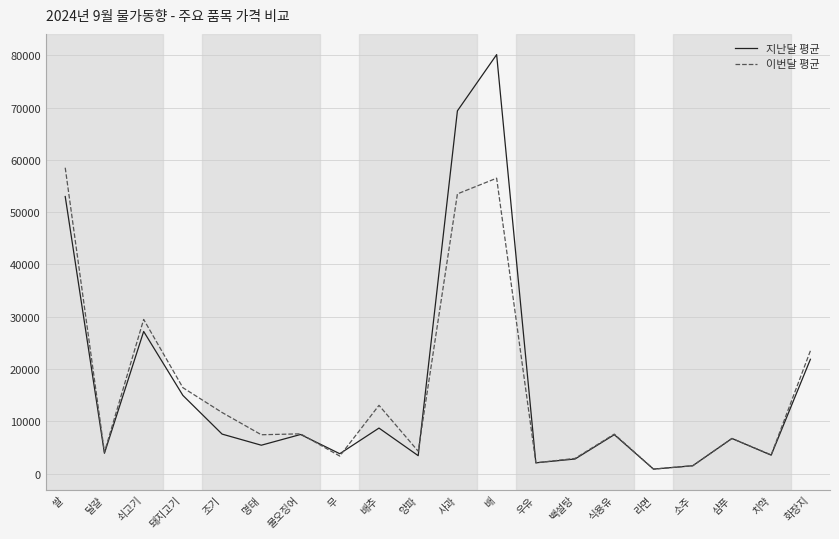

What is the minimum value for 이번달 평균?

885.0